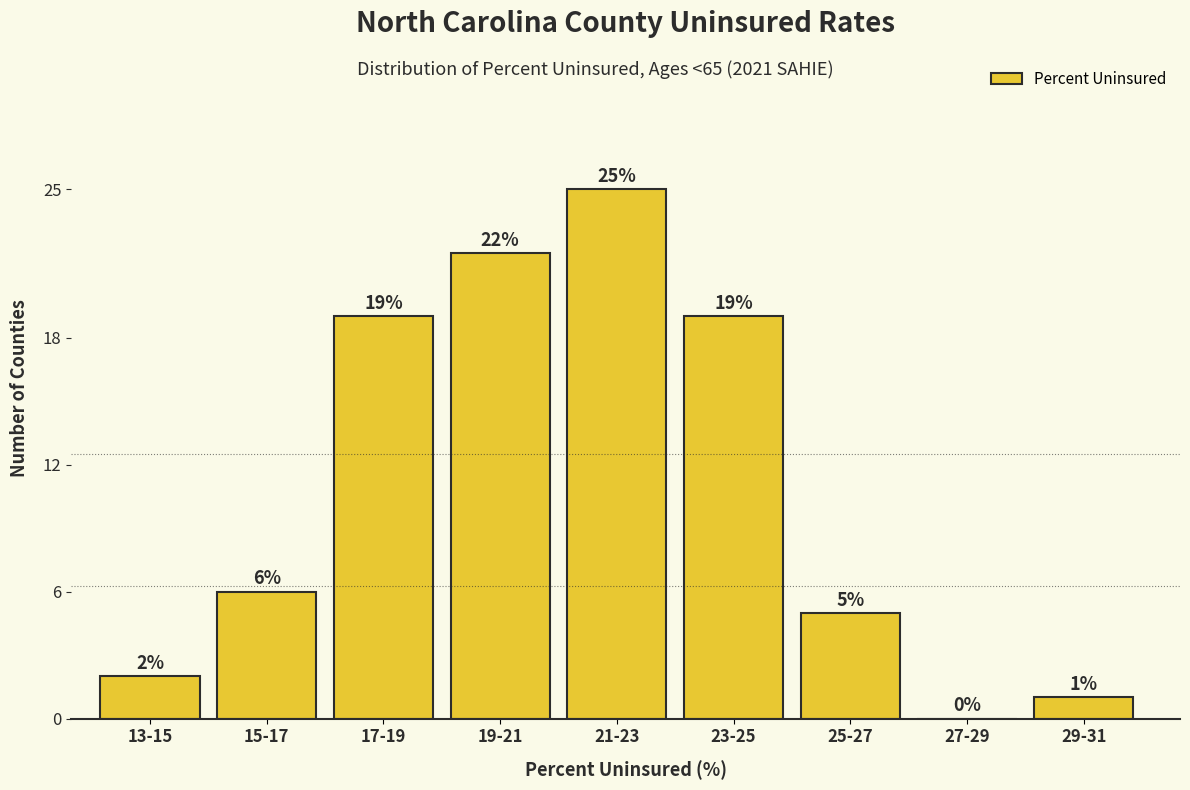

Reading right to left, transcribe all the data shown in this chart.

29-31=1	27-29=0	25-27=5	23-25=19	21-23=25	19-21=22	17-19=19	15-17=6	13-15=2